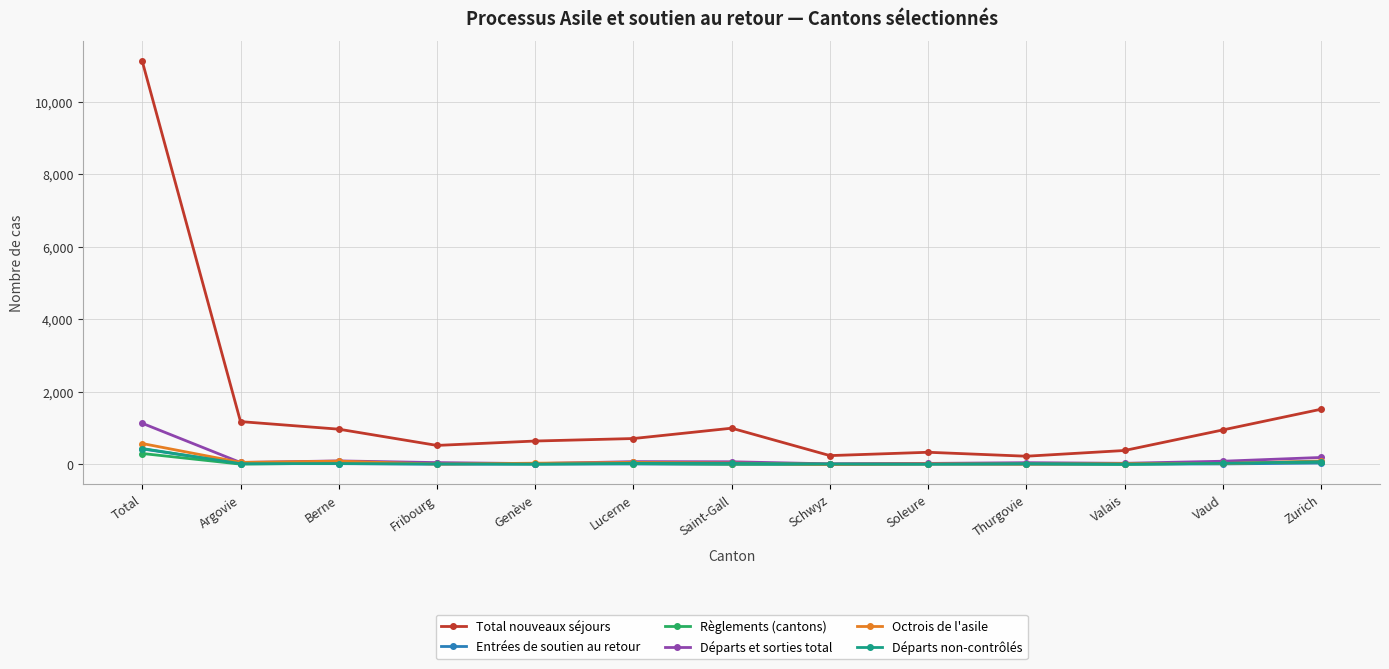

True or false: Total nouveaux séjours has a value of 11118 at Total.

True